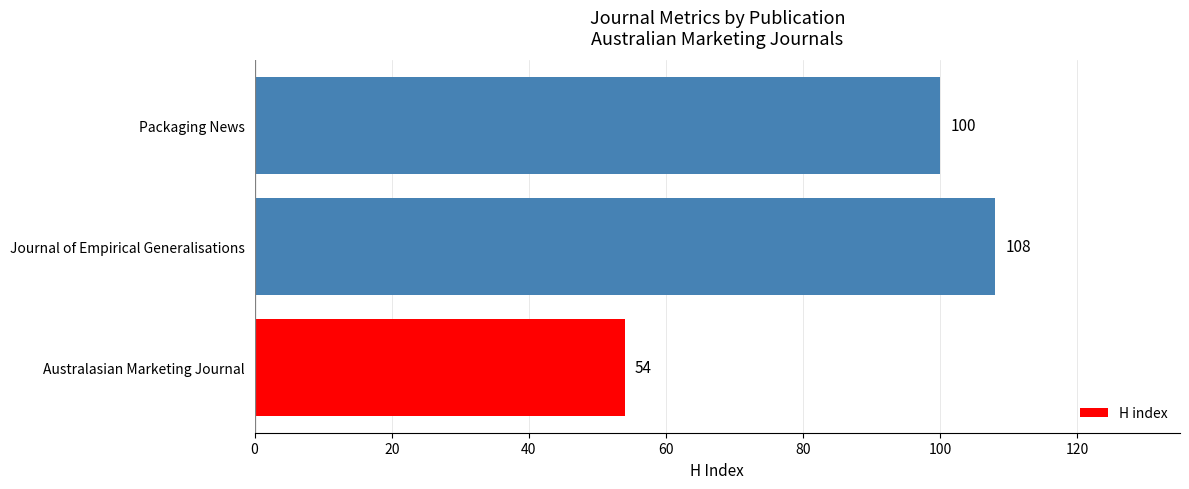

Reading bottom to top, what are all the values shown in this chart?

Australasian Marketing Journal=54	Journal of Empirical Generalisations=108	Packaging News=100